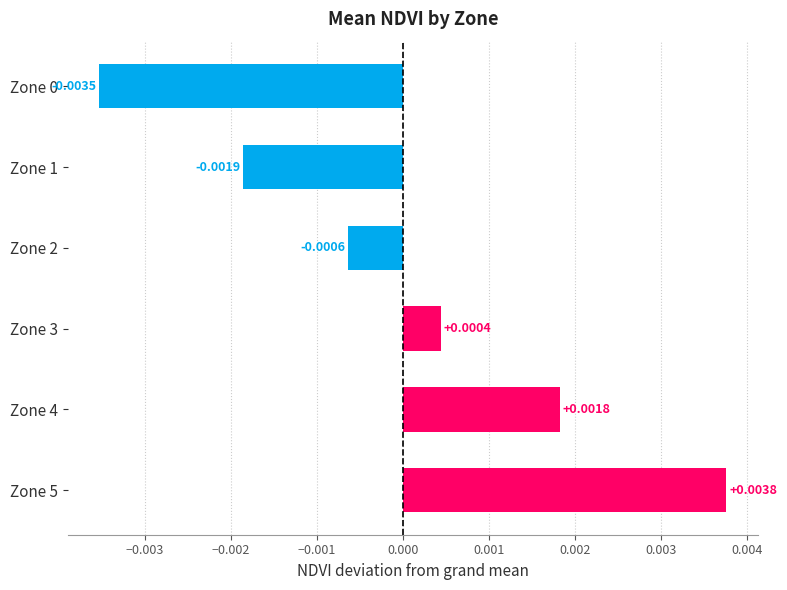

Between Zone 1 and Zone 2, which is larger?

Zone 2